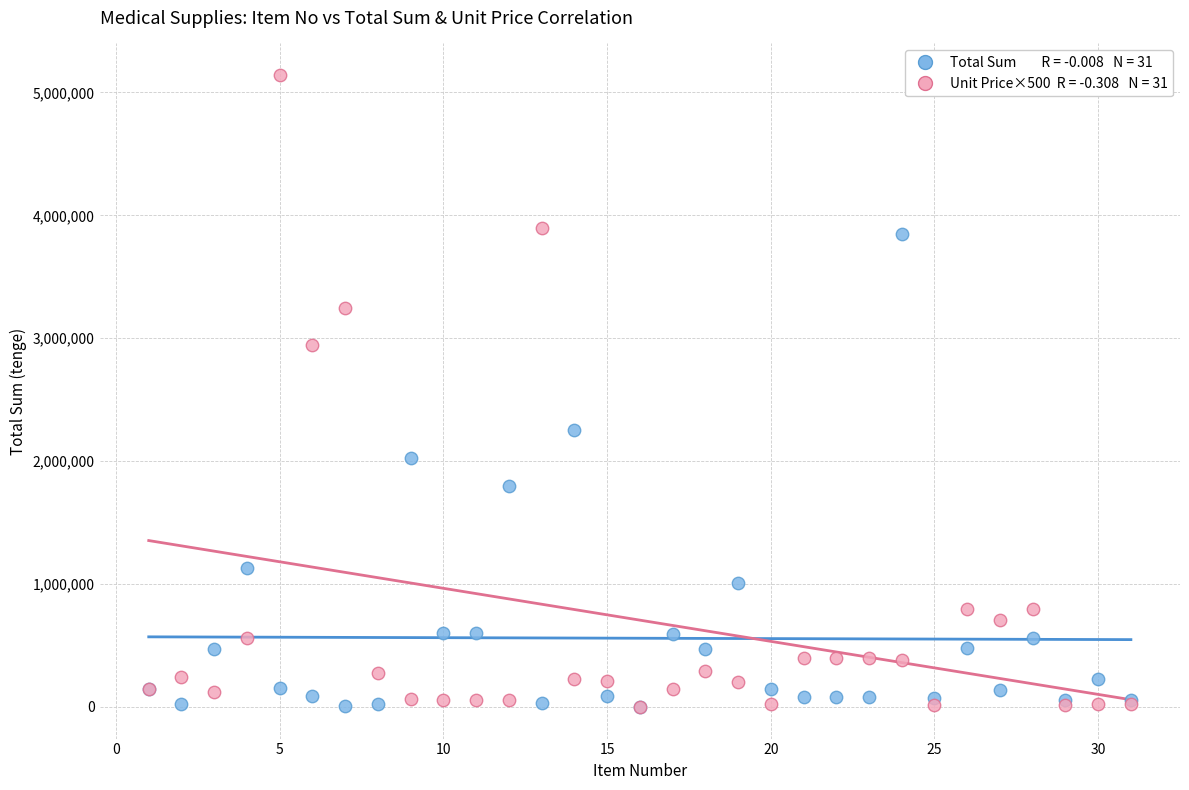

Across all series, what Y value is closest to 2571000?

2250000